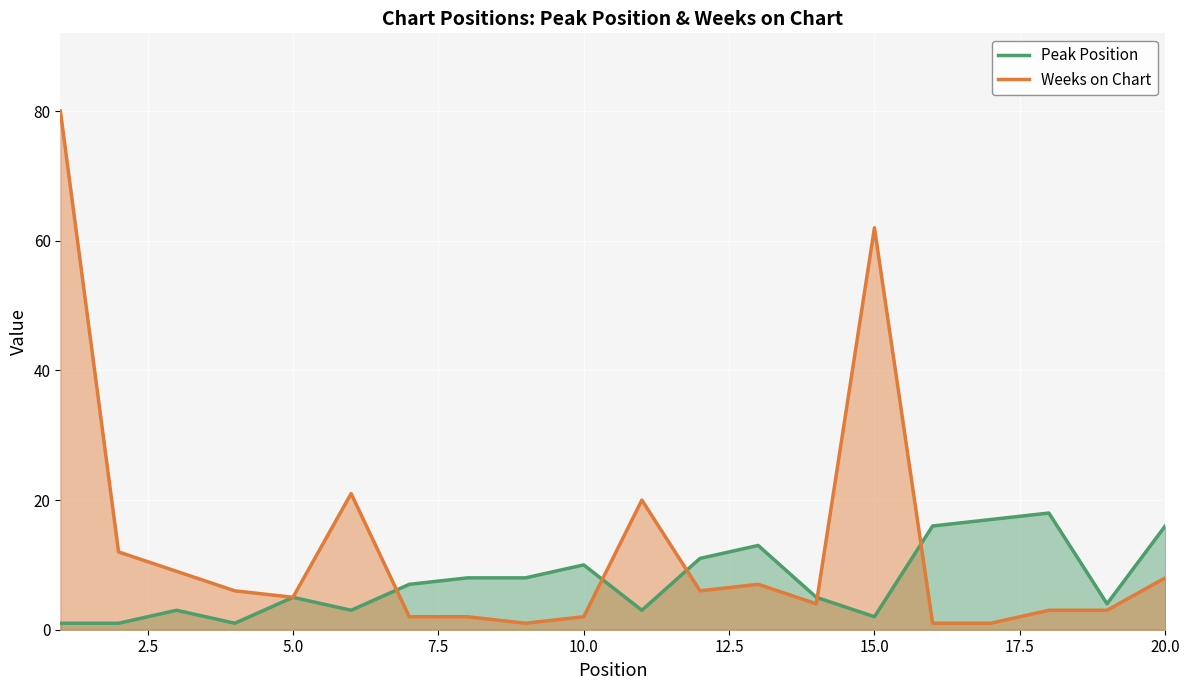

True or false: Weeks on Chart has more than 1 points higher than both neighbors.

True